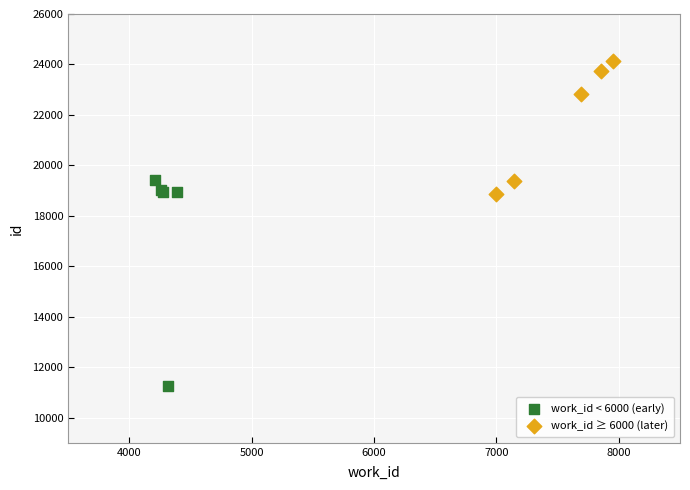

Which series contains the lowest Y value?

work_id < 6000 (early)